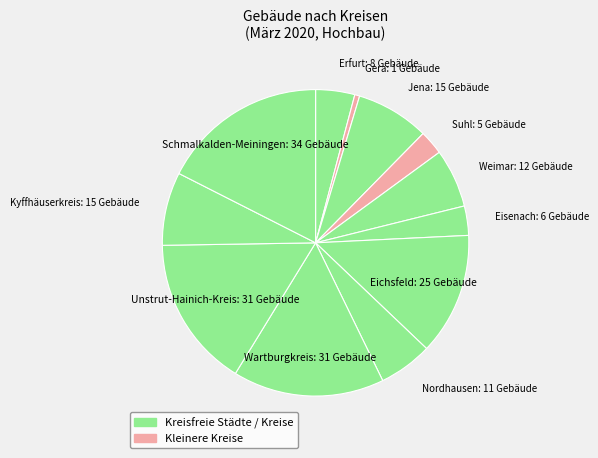

How many slices are in this pie chart?

12